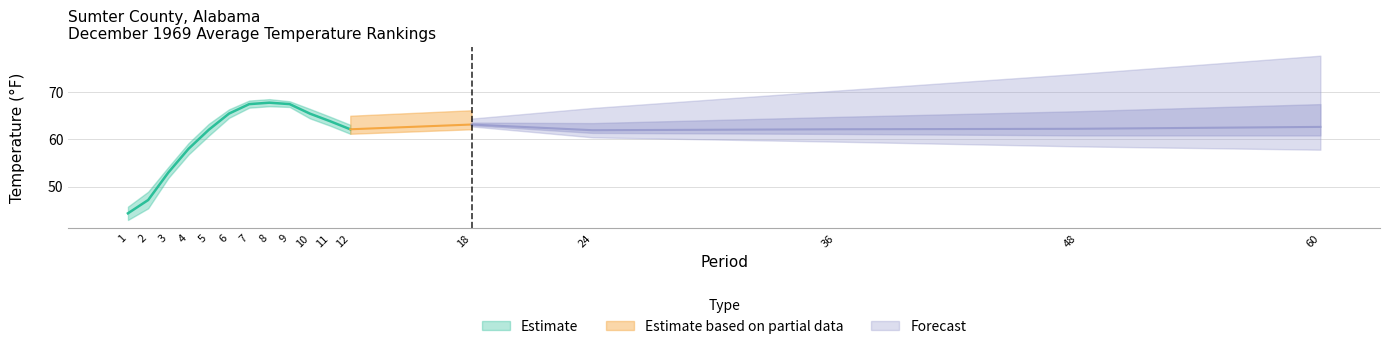

Between 5 and 18, which is larger?

18